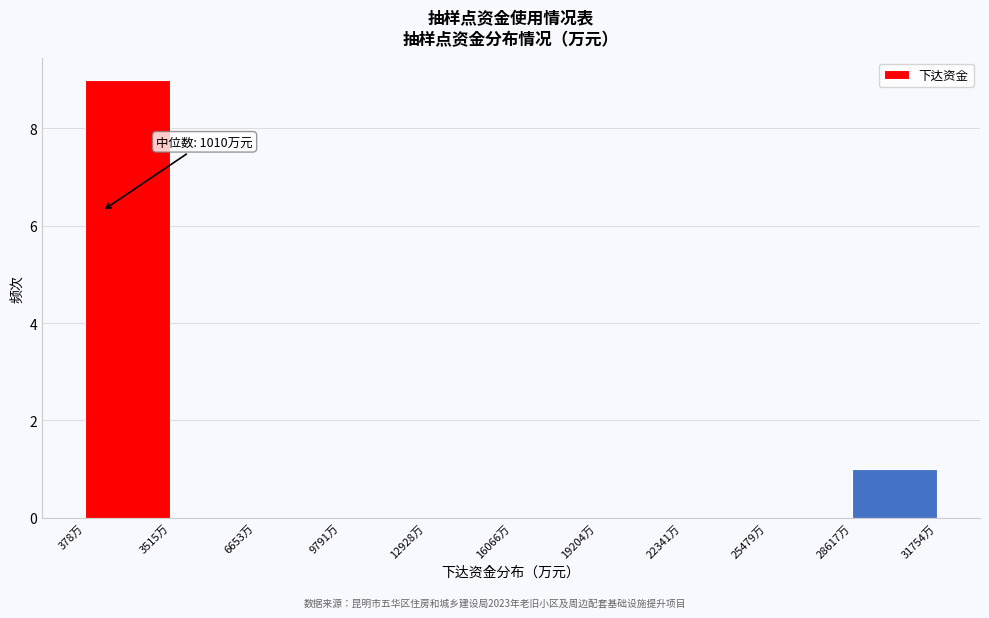

Over which range of the x-axis is the bar tallest?

500 to 3500